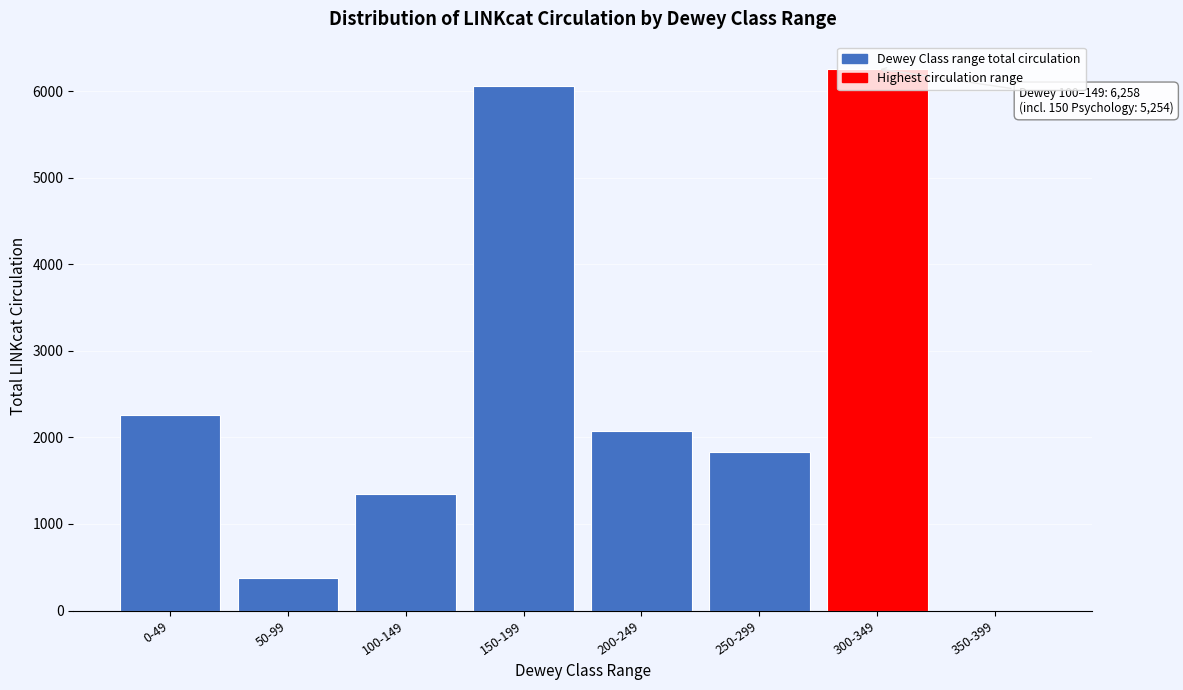

True or false: the data shows 3572 at 200-249.

False